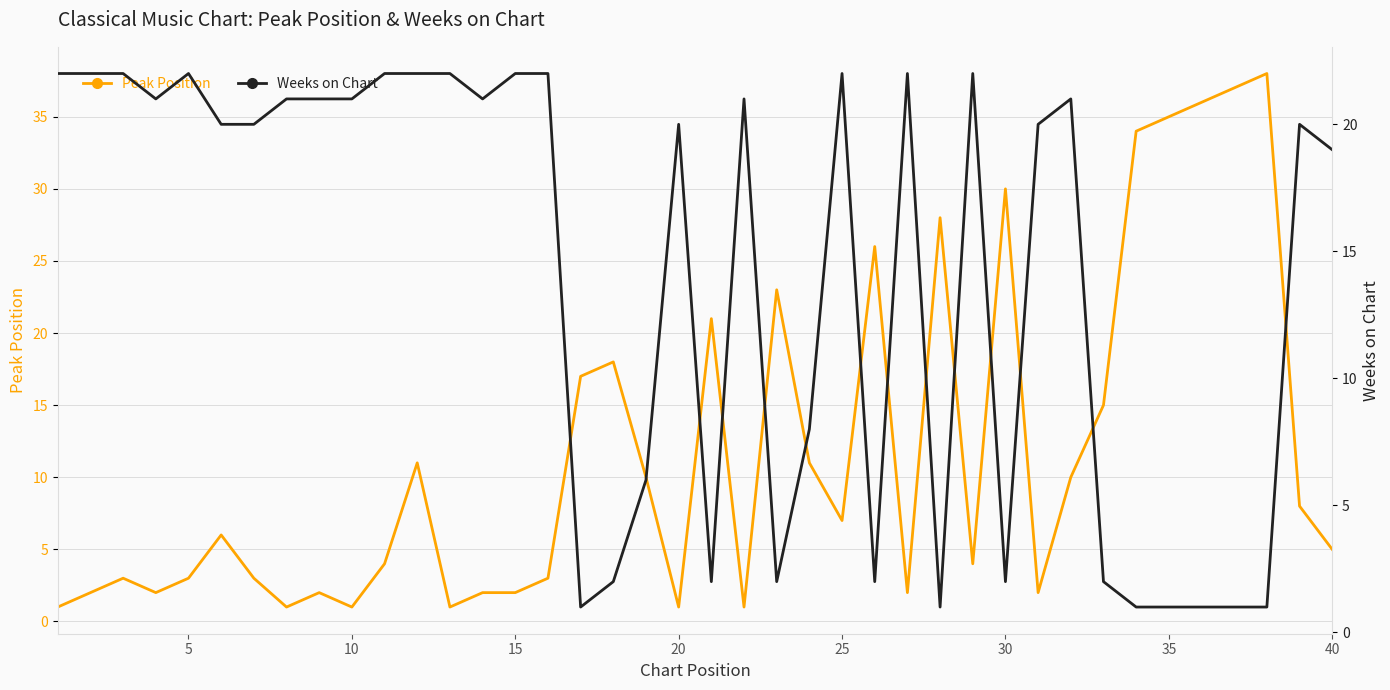

What is the maximum value for Peak Position?

38